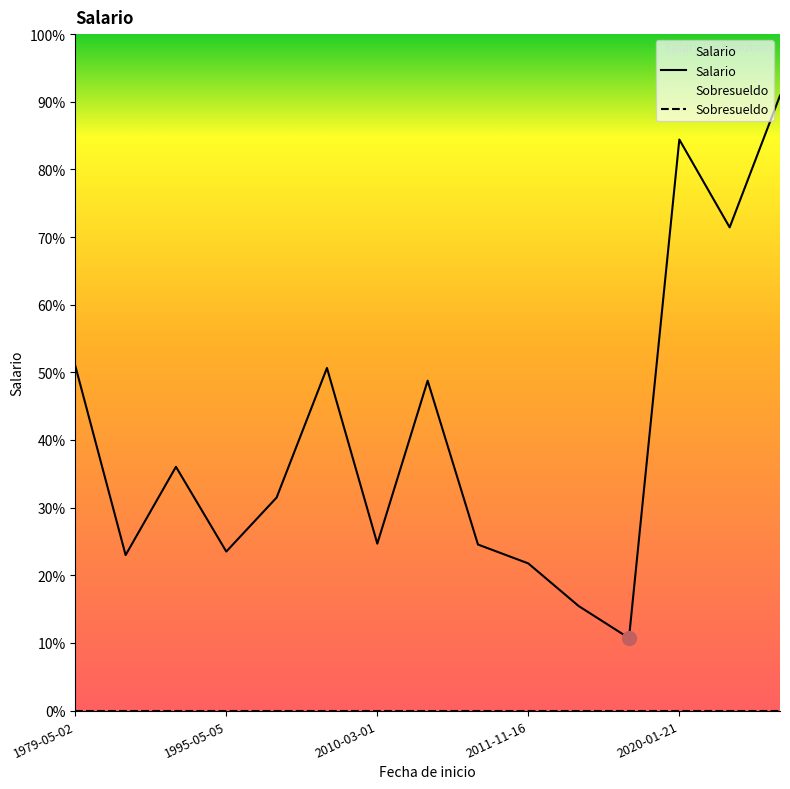

What is the difference between the second highest and minimum values in the Salario series?

5675